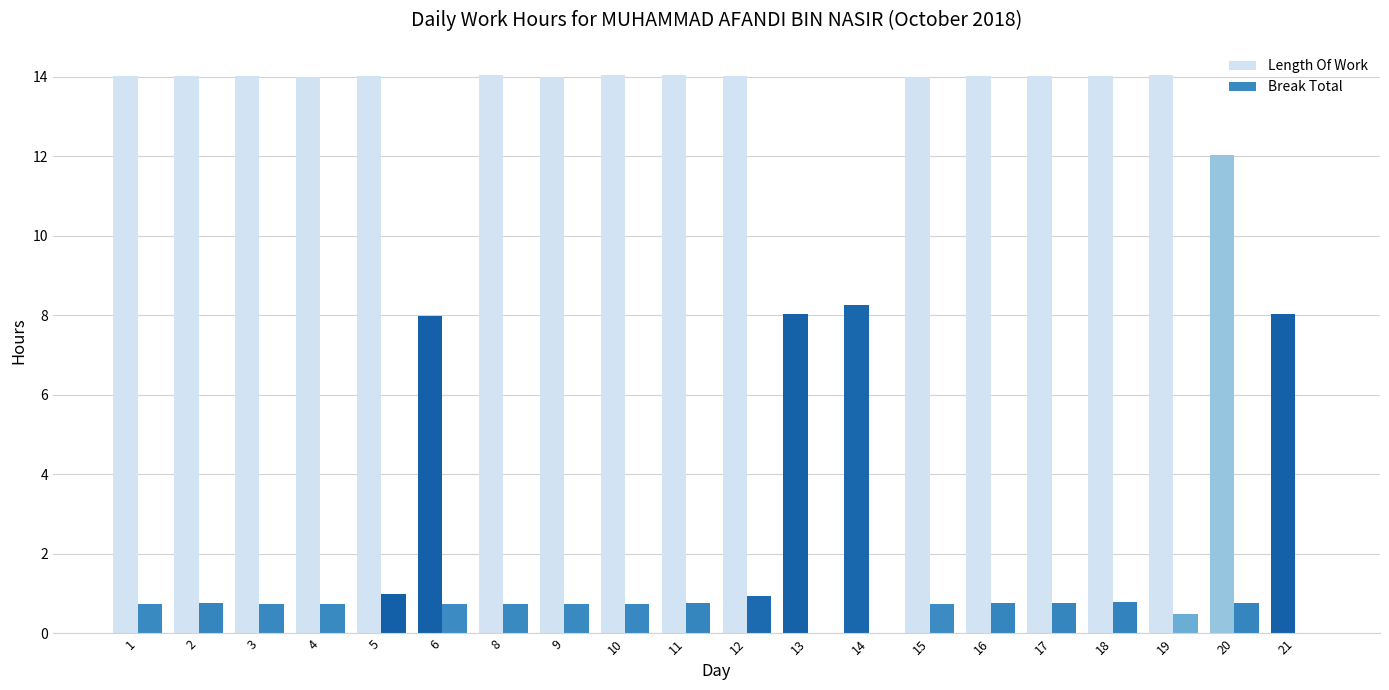

Which label corresponds to the smallest value in the chart?

13